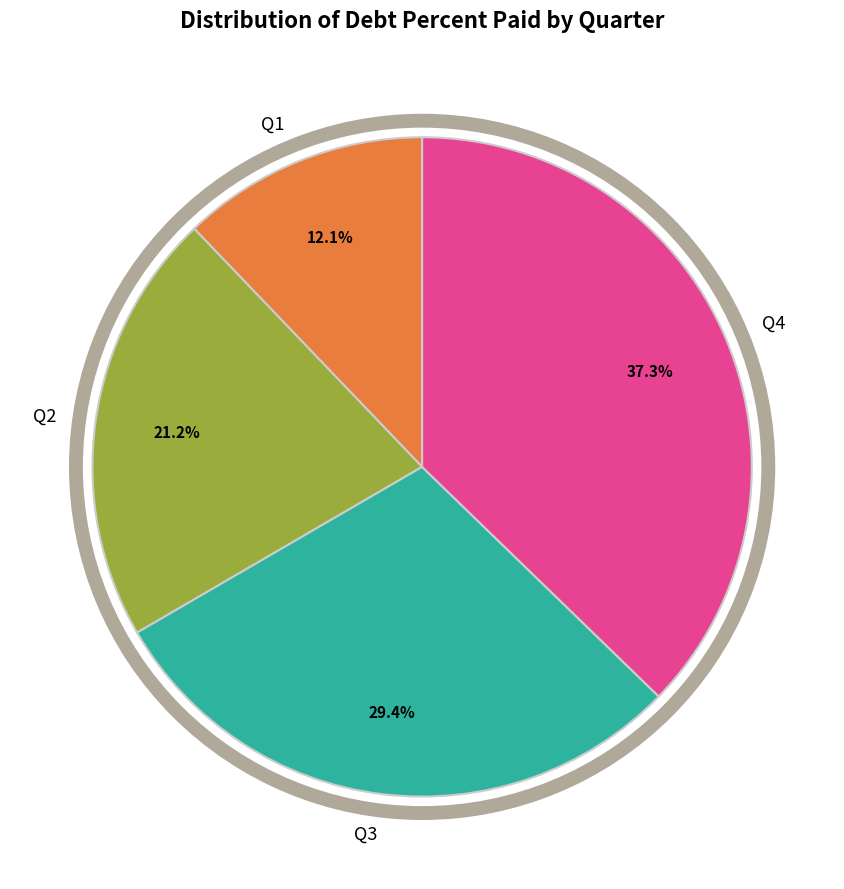

What is the smallest slice in the pie chart?

Q1